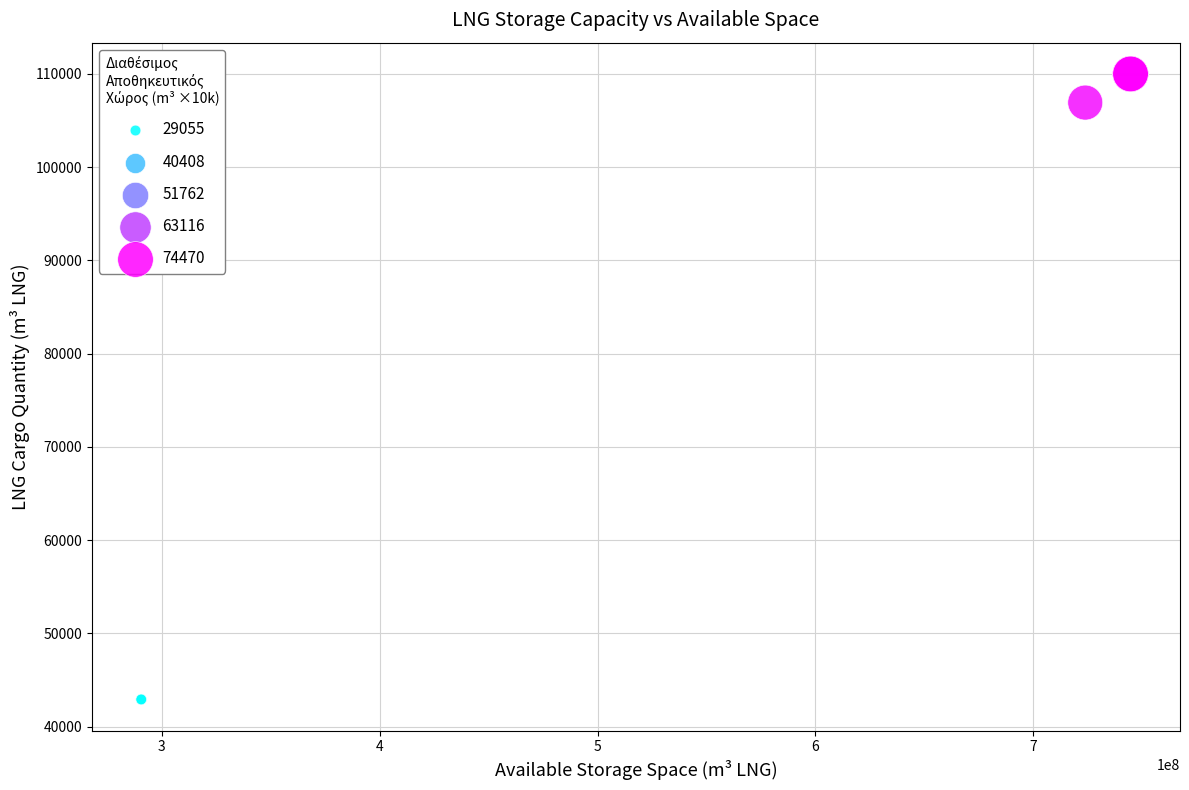

What Y value in the scatter plot is closest to 76458?

106929